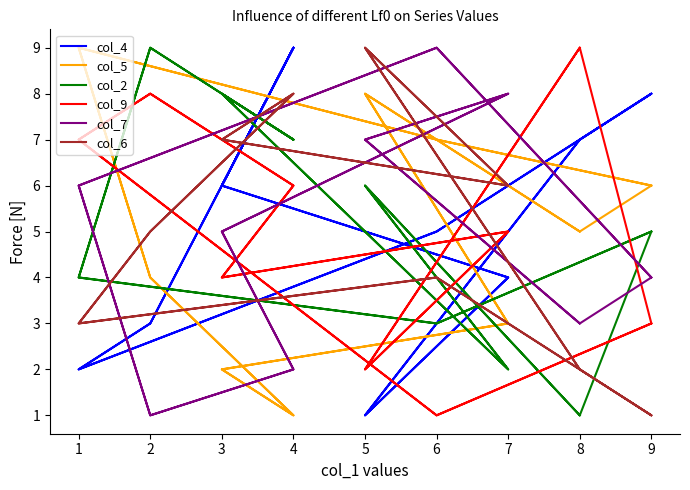

Which series changed the most between 4 and 5?

col_4